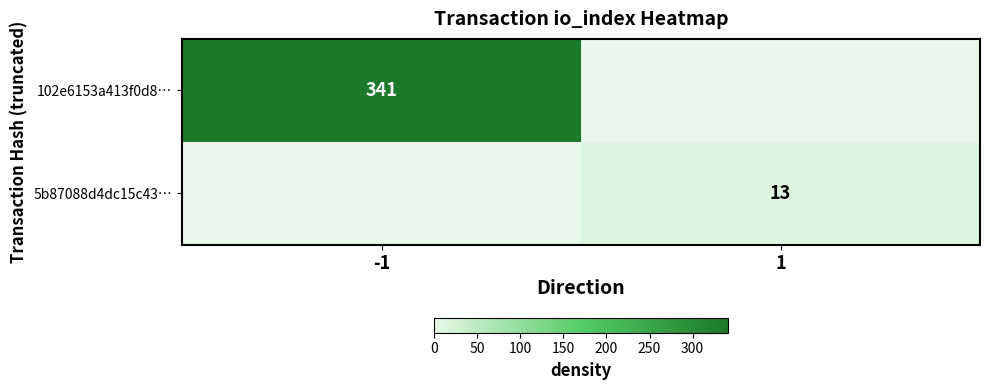

What is the spread (max minus min) of values at -1?

341